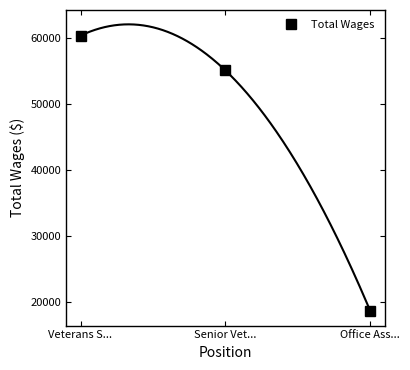

Which has a higher value, Senior Vet... or Veterans S...?

Veterans S...